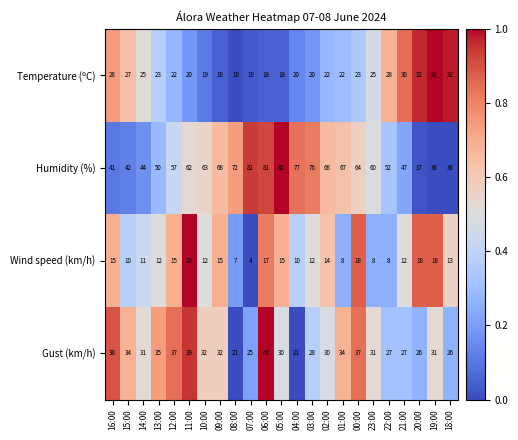

What is the difference between the maximum and minimum values in the Temperature (ºC) series?

14